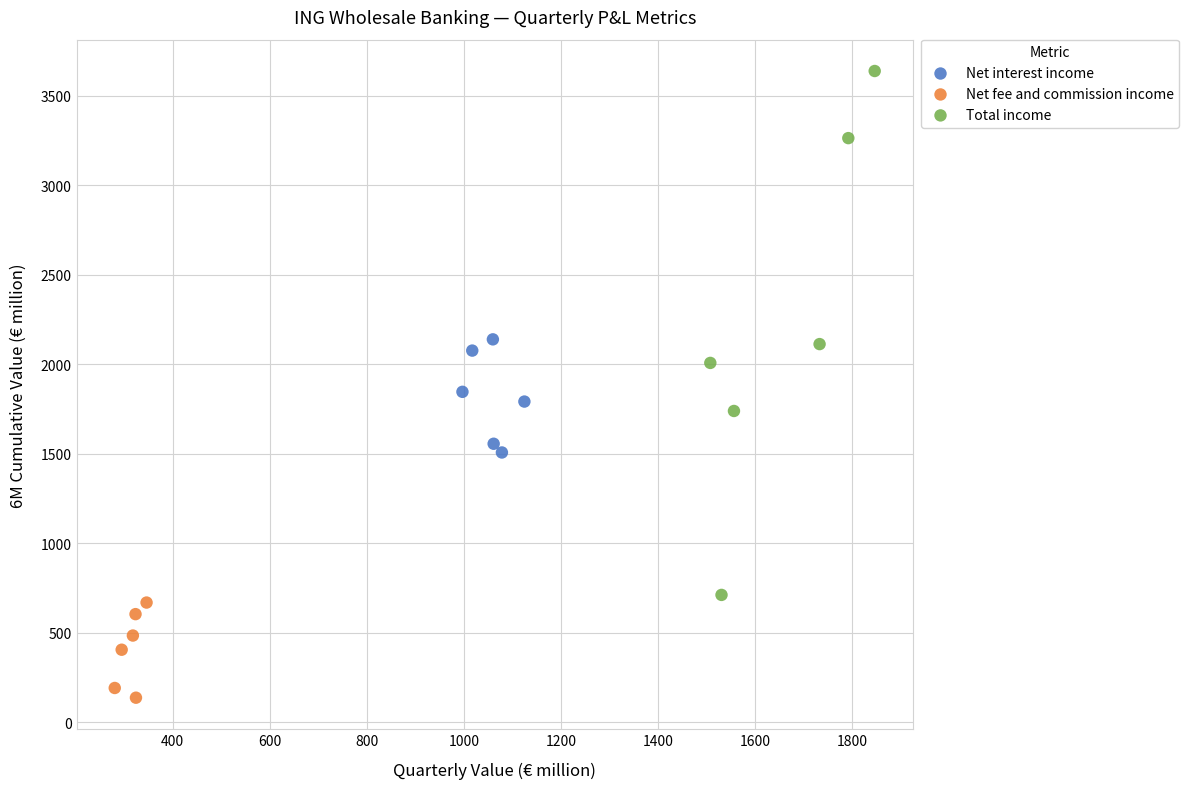

Which series has the widest spread of Y values?

Total income